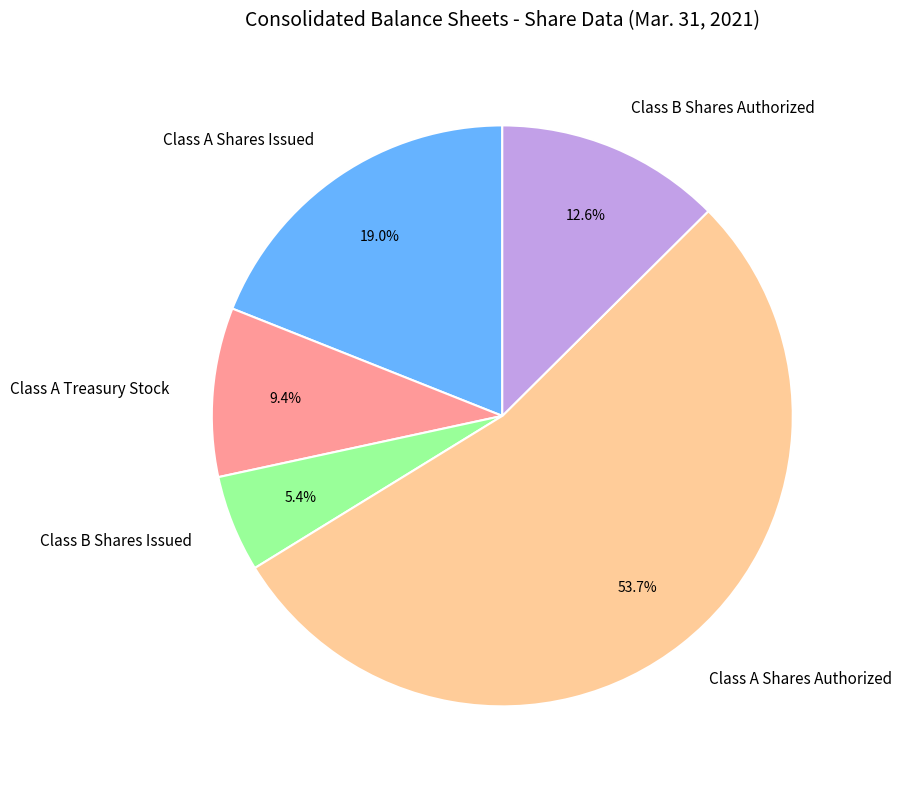

The Class B Shares Authorized slice represents 25% of the pie. True or false?

False